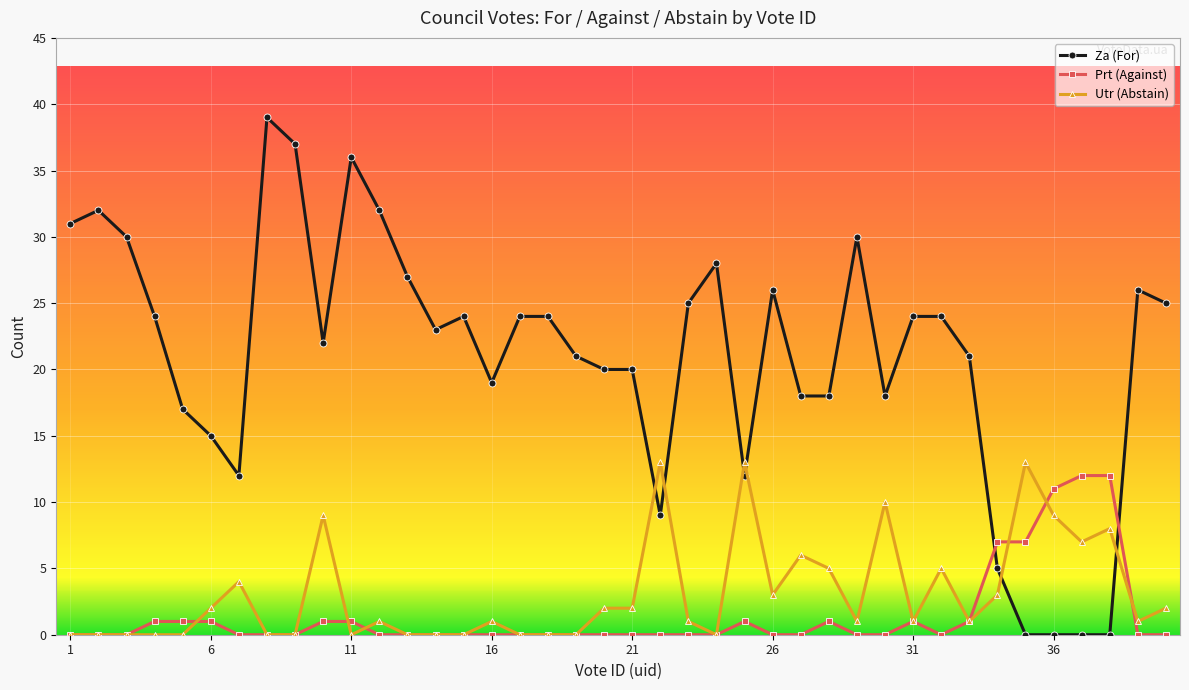

True or false: Prt (Against) has more than 2 interior local peaks.

True